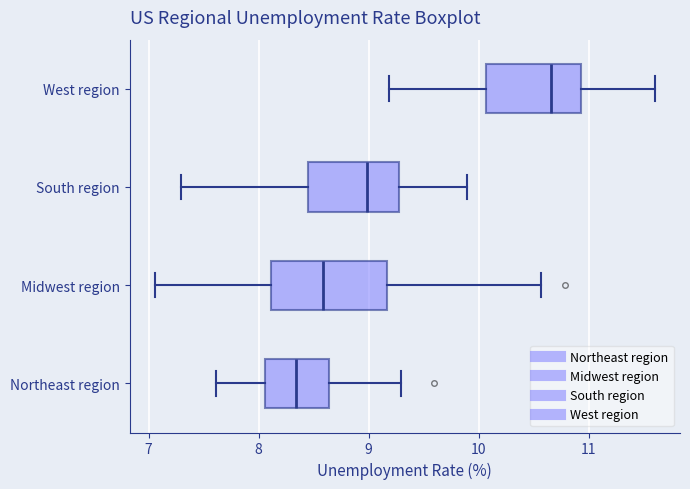

Comparing the boxes themselves (not the whiskers), which one is the widest?

Midwest region